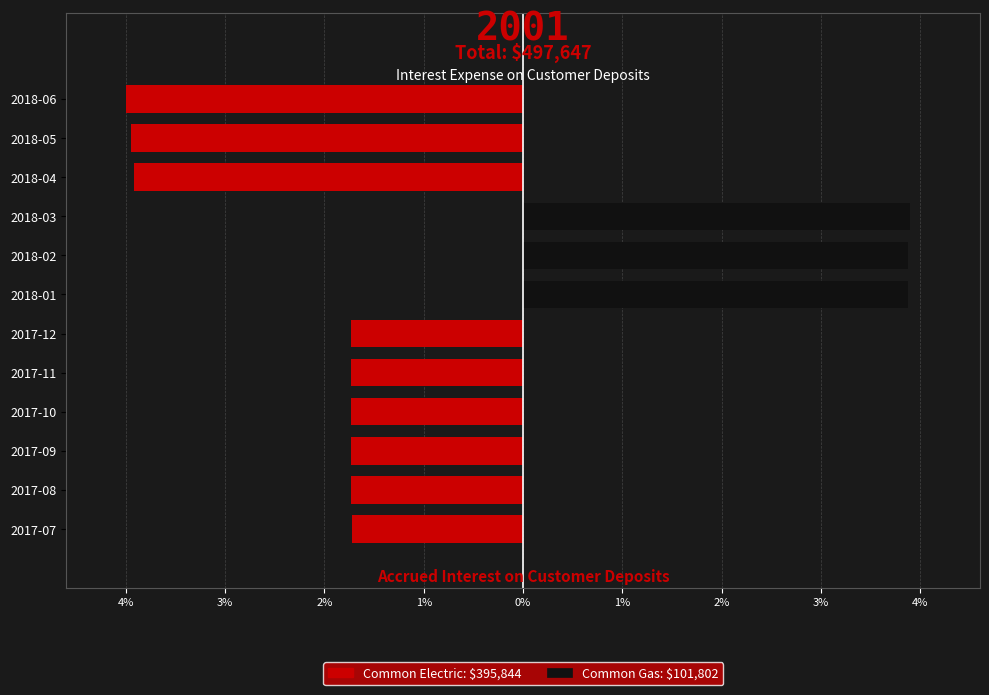

Reading right to left, extract all data points from this chart.

Common Electric: -4.0	-3.9	-3.9	0.0	0.0	0.0	-1.7	-1.7	-1.7	-1.7	-1.7	-1.7
Common Gas: 0.0	0.0	0.0	3.9	3.9	3.9	0.0	0.0	0.0	0.0	0.0	0.0